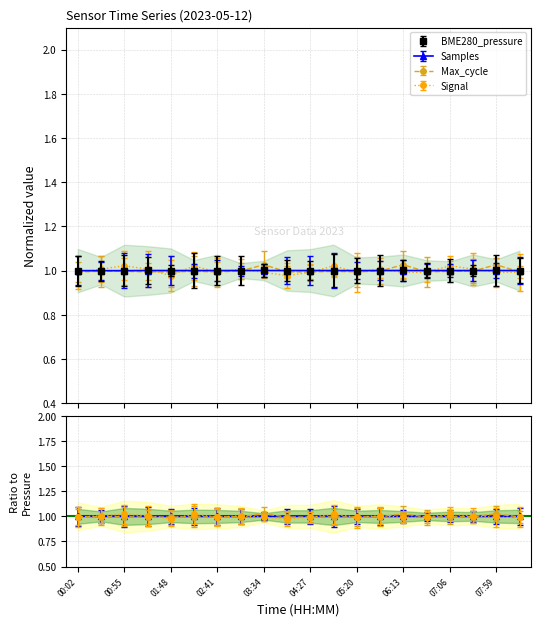

At which category does Max_cycle reach its first local valley?

02:41